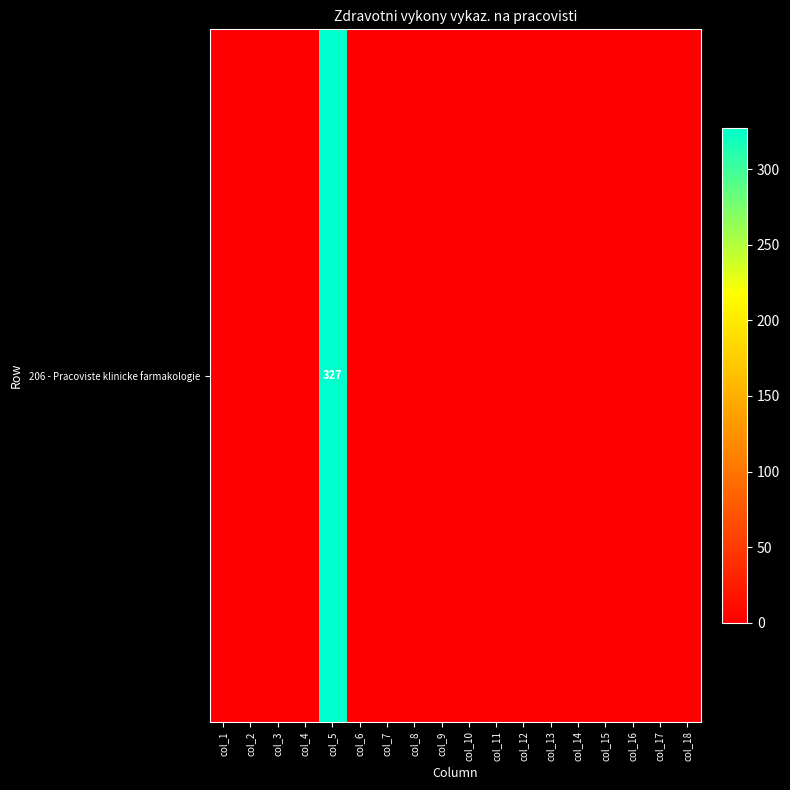

Reading right to left, transcribe all the data shown in this chart.

0	0	0	0	0	0	0	0	0	0	0	0	0	327	0	0	0	0